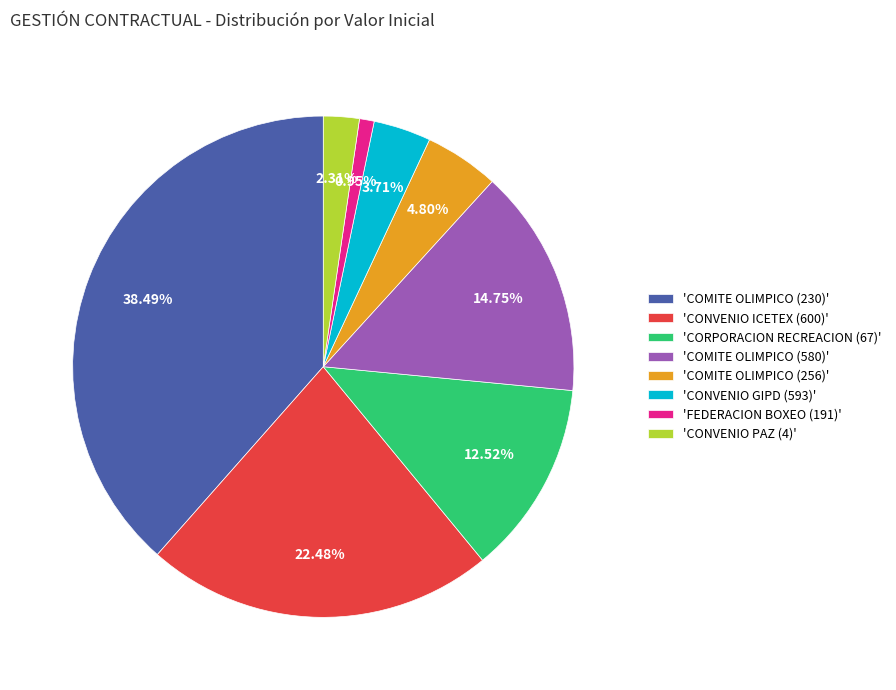

Rank the categories by value from lowest to highest.

'FEDERACION BOXEO (191)', 'CONVENIO PAZ (4)', 'CONVENIO GIPD (593)', 'COMITE OLIMPICO (256)', 'CORPORACION RECREACION (67)', 'COMITE OLIMPICO (580)', 'CONVENIO ICETEX (600)', 'COMITE OLIMPICO (230)'